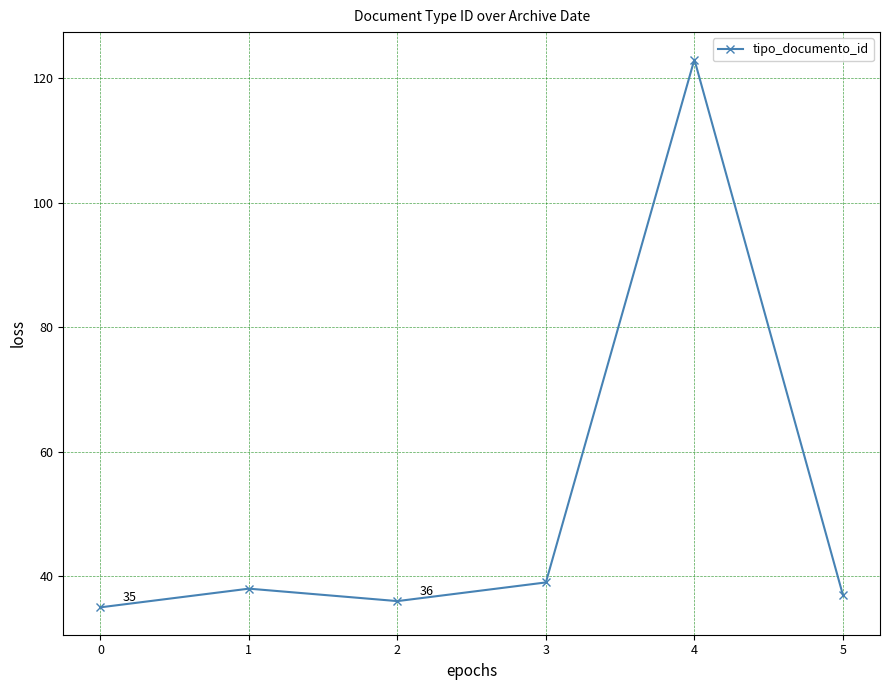

What is the ratio of the value at 5 to the value at 3?

0.9